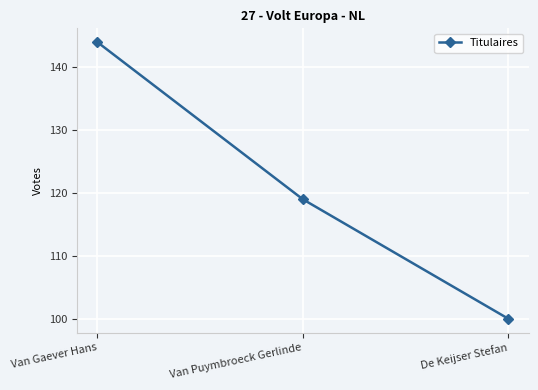

Reading left to right, what are all the values shown in this chart?

Van Gaever Hans=144	Van Puymbroeck Gerlinde=119	De Keijser Stefan=100